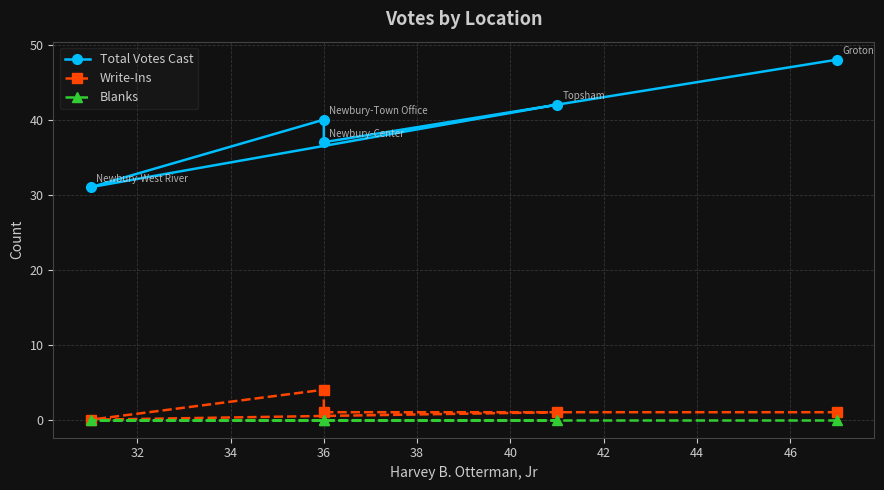

Rank the series at 36 from lowest to highest value.

Blanks, Write-Ins, Total Votes Cast